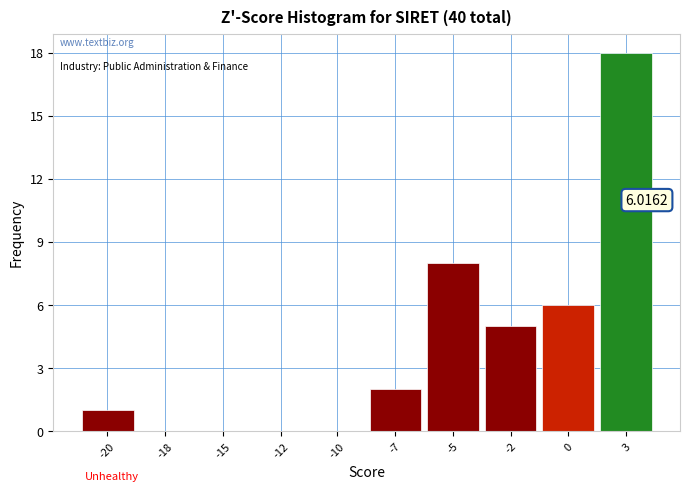

What is the change in value from -20 to -7?

+1